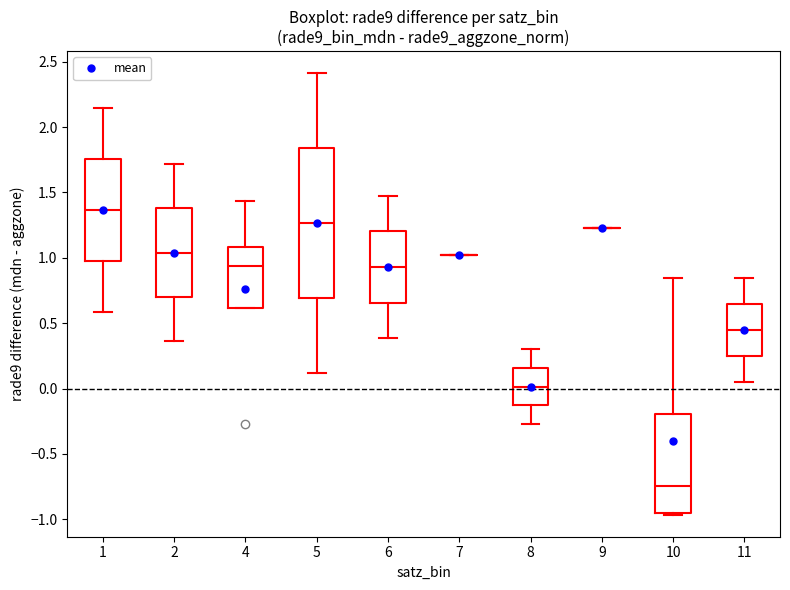

Reading left to right, transcribe this box plot: for each box, give where its median line is, the range the box spans, and where its two whiskers end, as read against the y-axis. The values are not printed on the chart, so give them approximately, as read against the axis.

1: median 1.35, box 1.00 to 1.75, whiskers 0.60 to 2.15
2: median 1.05, box 0.70 to 1.40, whiskers 0.35 to 1.70
4: median 0.95, box 0.60 to 1.10, whiskers 0.60 to 1.45
5: median 1.25, box 0.70 to 1.85, whiskers 0.10 to 2.40
6: median 0.95, box 0.65 to 1.20, whiskers 0.40 to 1.45
7: box collapsed to a line at 1.00, whiskers 1.00 to 1.00
8: median 0.00, box -0.15 to 0.15, whiskers -0.25 to 0.30
9: box collapsed to a line at 1.25, whiskers 1.25 to 1.25
10: median -0.75, box -0.95 to -0.20, whiskers -0.95 to 0.85
11: median 0.45, box 0.25 to 0.65, whiskers 0.05 to 0.85